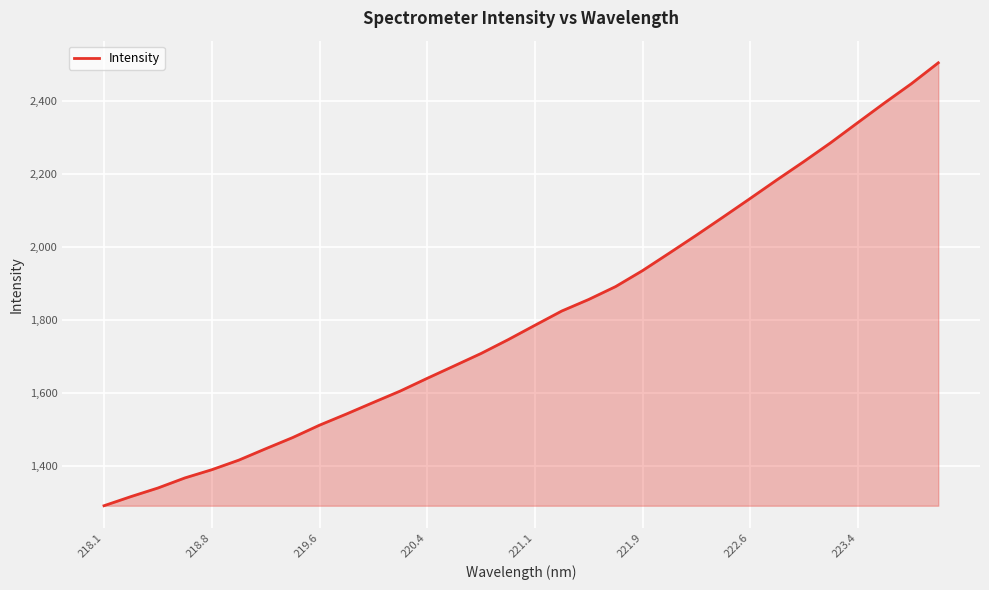

Count the number of data series in this chart.

1